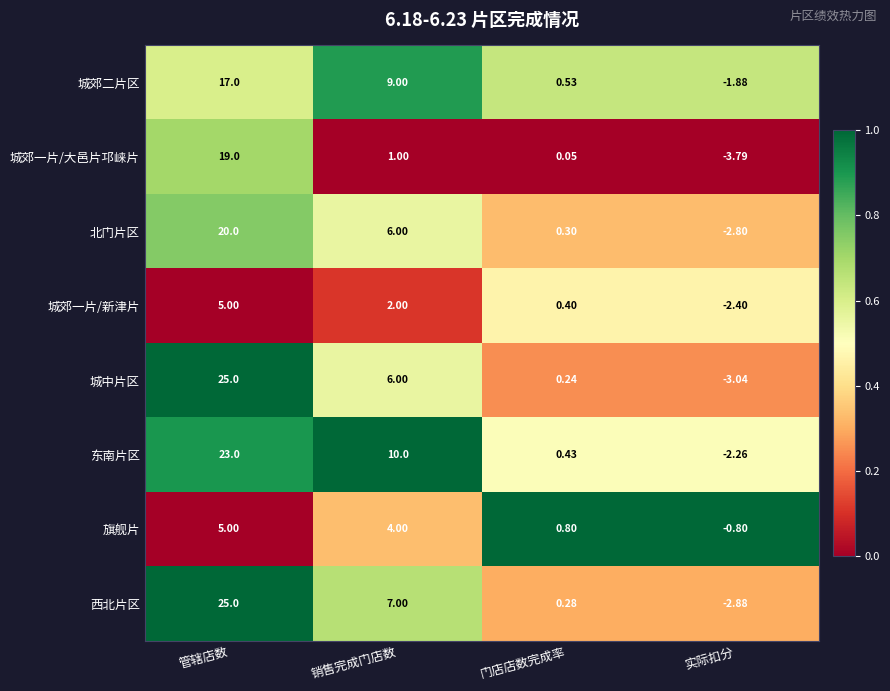

Which series changed the most between 销售完成门店数 and 实际扣分?

东南片区